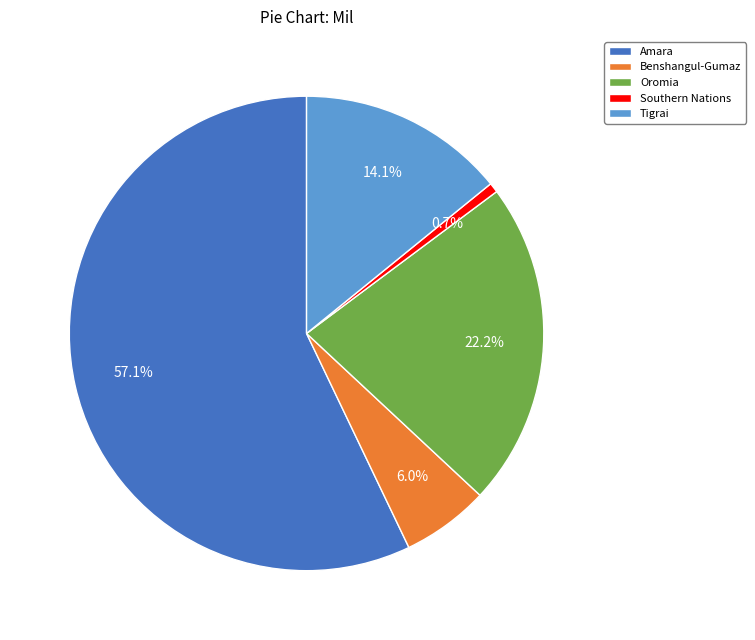

Does Southern Nations account for over 50% of the chart?

No